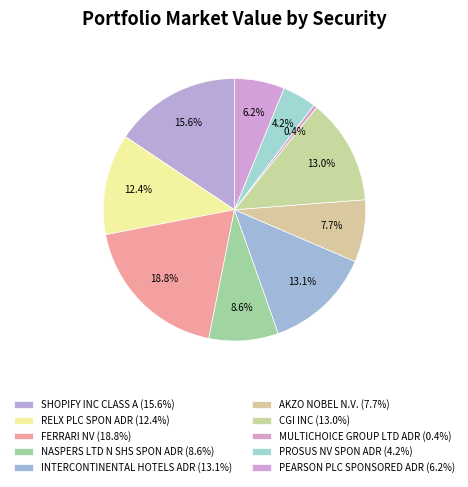

How many segments does this pie chart have?

10